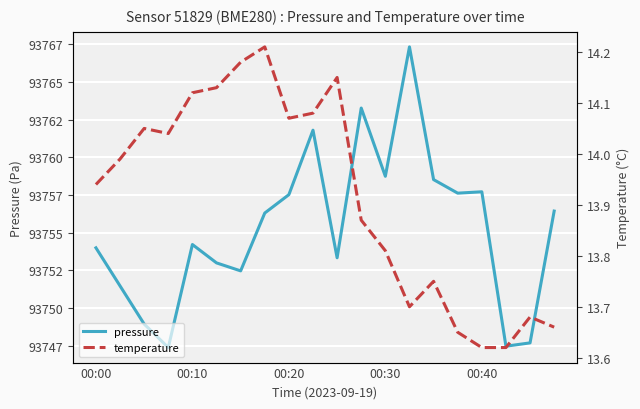

What is the difference between the temperature values at 00:40 and 00:20?

0.5